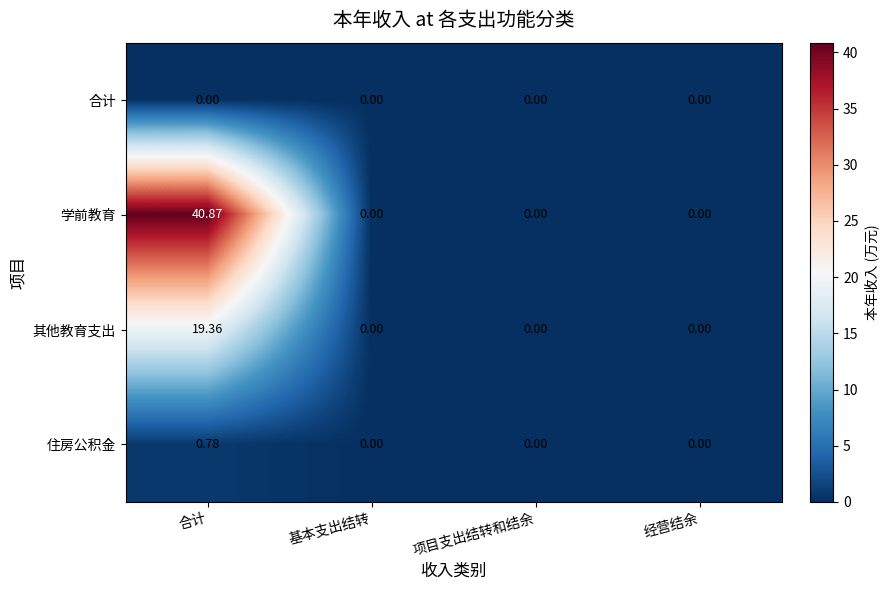

Which series changed the most between 合计 and 项目支出结转和结余?

学前教育